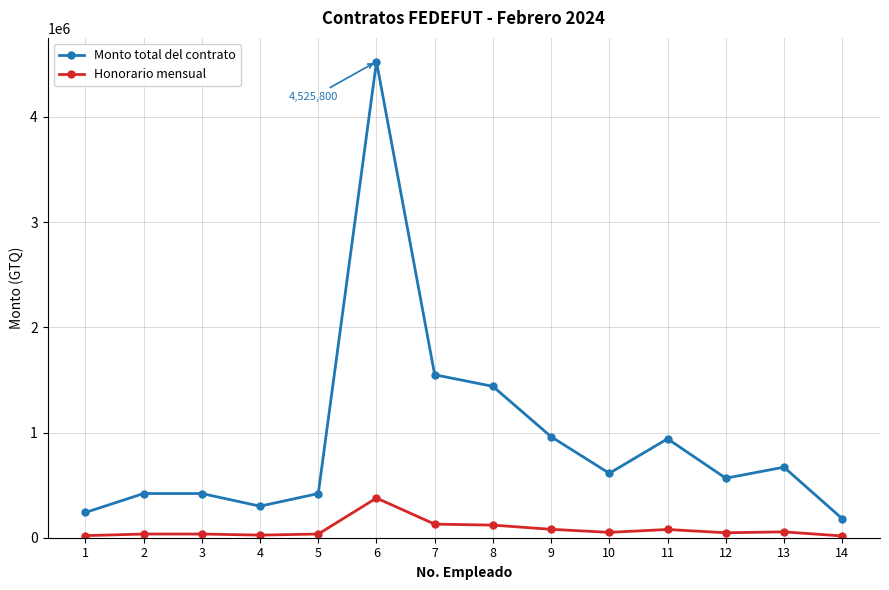

Is the value of Honorario mensual at 6 greater than the value of Monto total del contrato at 14?

Yes